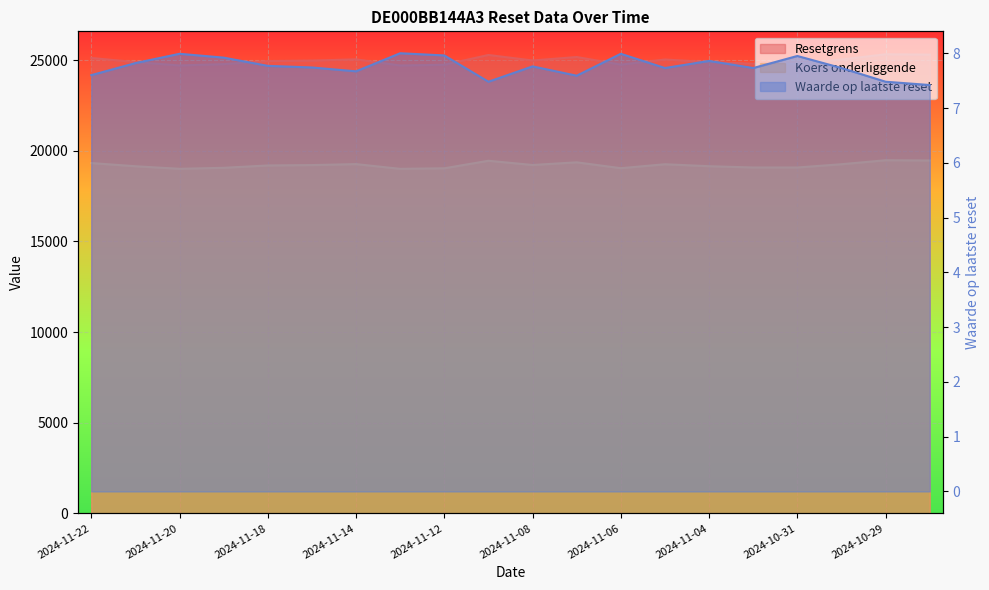

The Waarde op laatste reset series shows 7.8 at 2024-11-18. True or false?

True